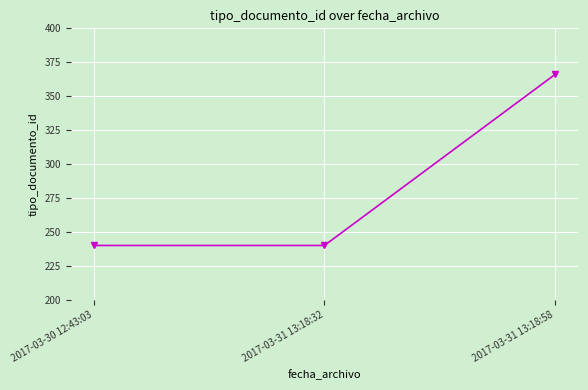

What is the change in value from 2017-03-31 13:18:32 to 2017-03-31 13:18:58?

+126